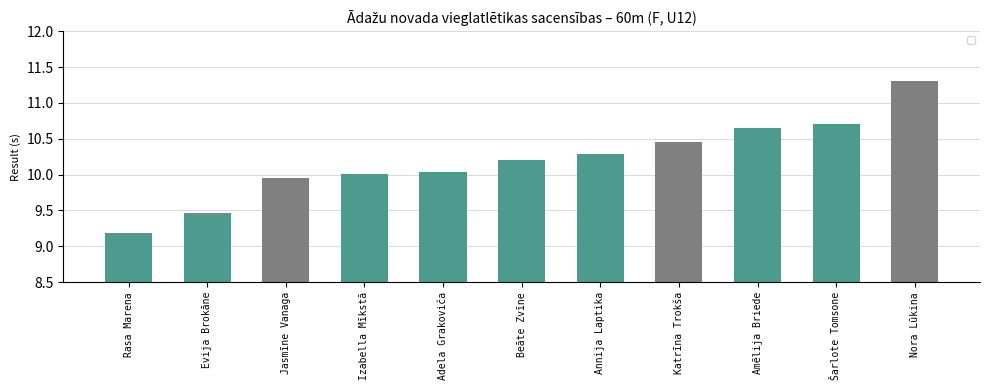

True or false: the data shows 10.7 at Šarlote Tomsone.

True